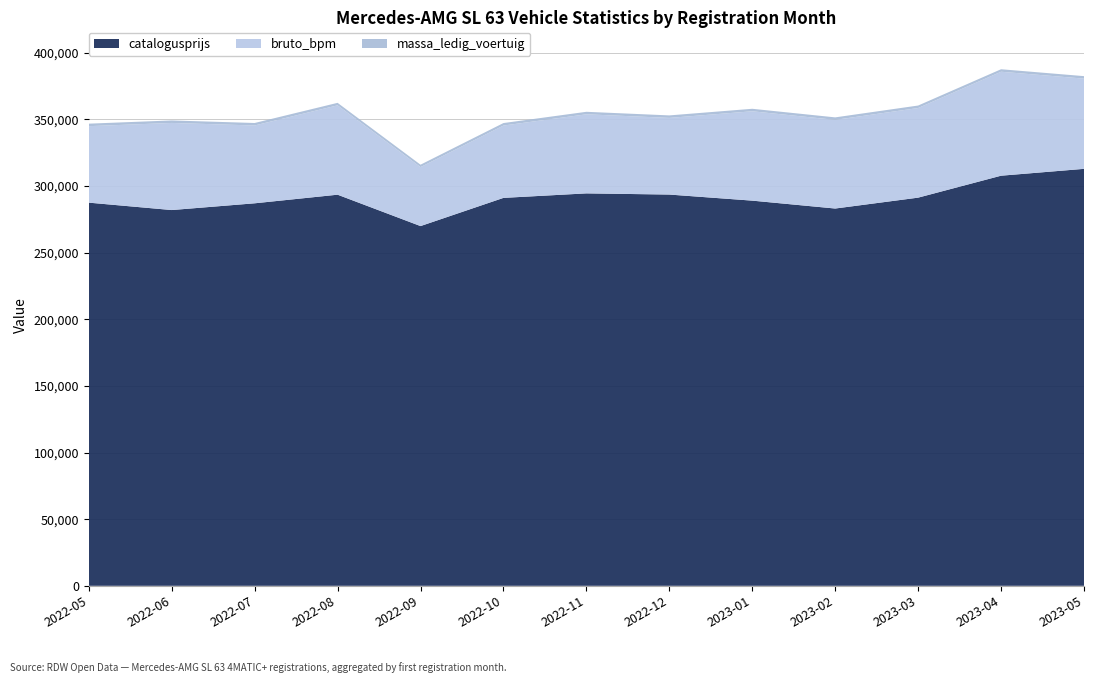

At which label does catalogusprijs reach its minimum?

2022-09